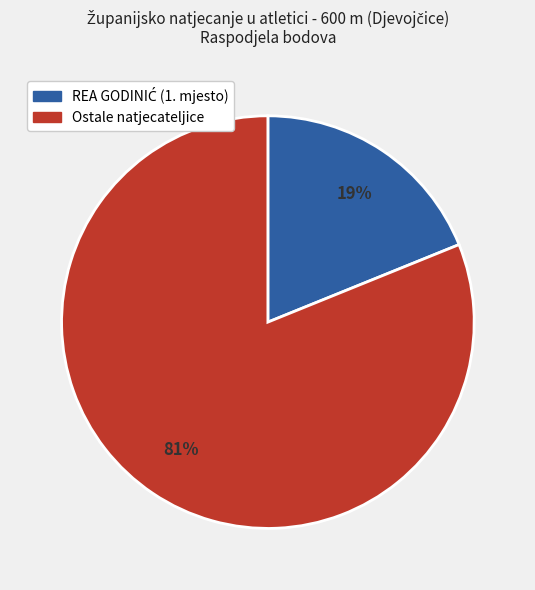

To the nearest percent, what is the average slice percentage?

50%